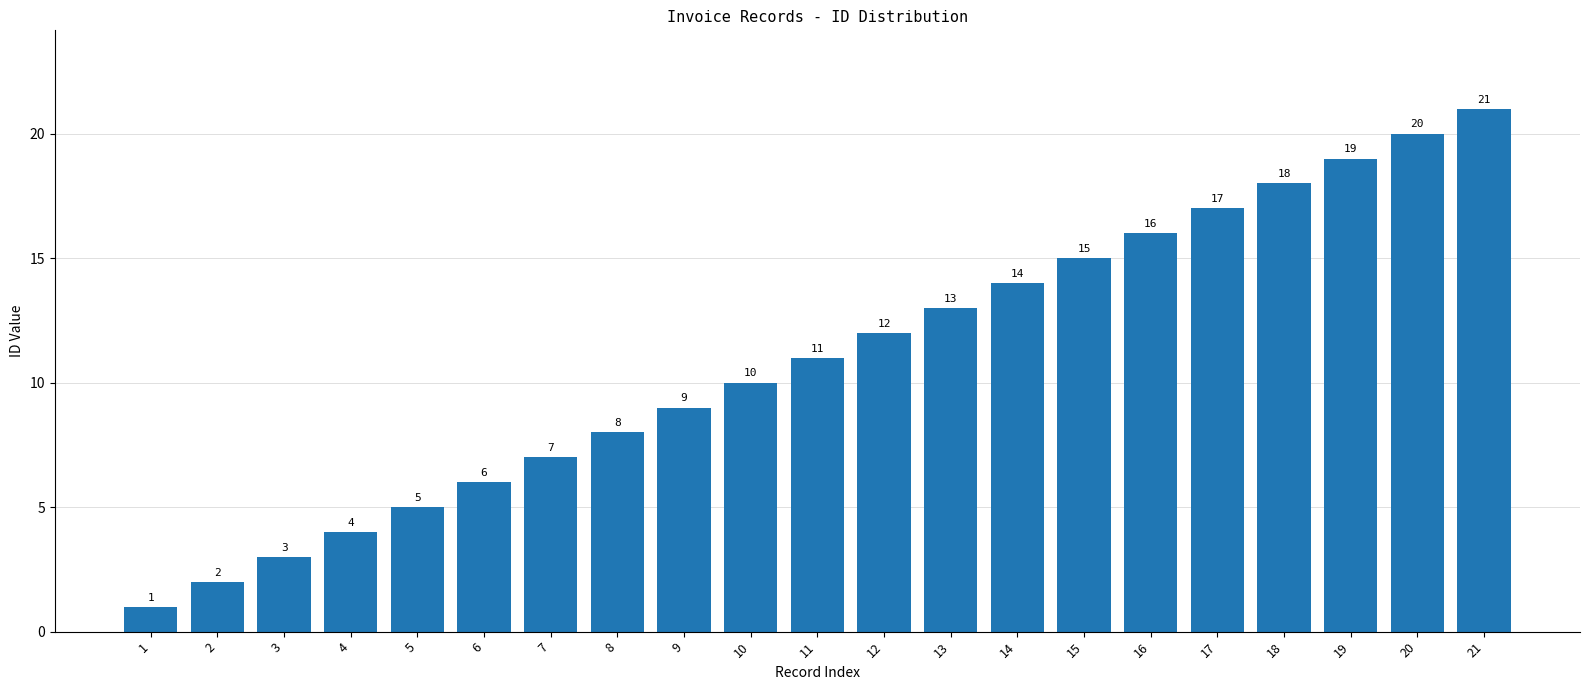

What is the smallest value displayed?

1